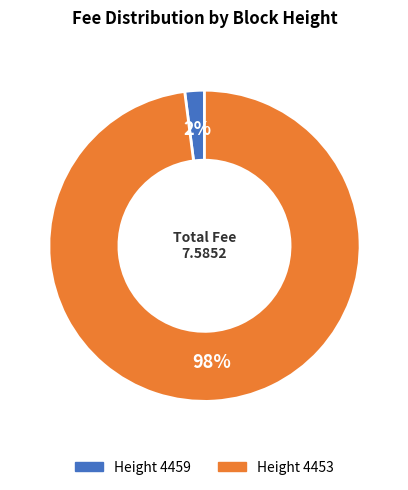

To the nearest percent, what is the difference between the largest and smallest slice percentages?

96%